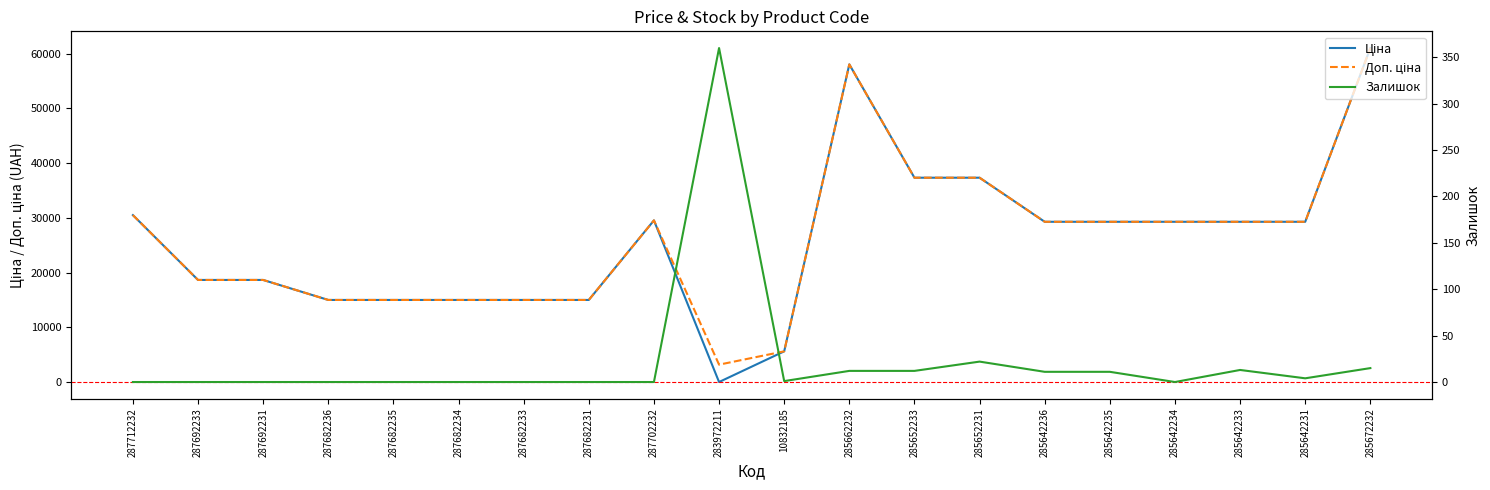

In Доп. ціна, how many points are lower than both neighbors (excluding endpoints)?

1